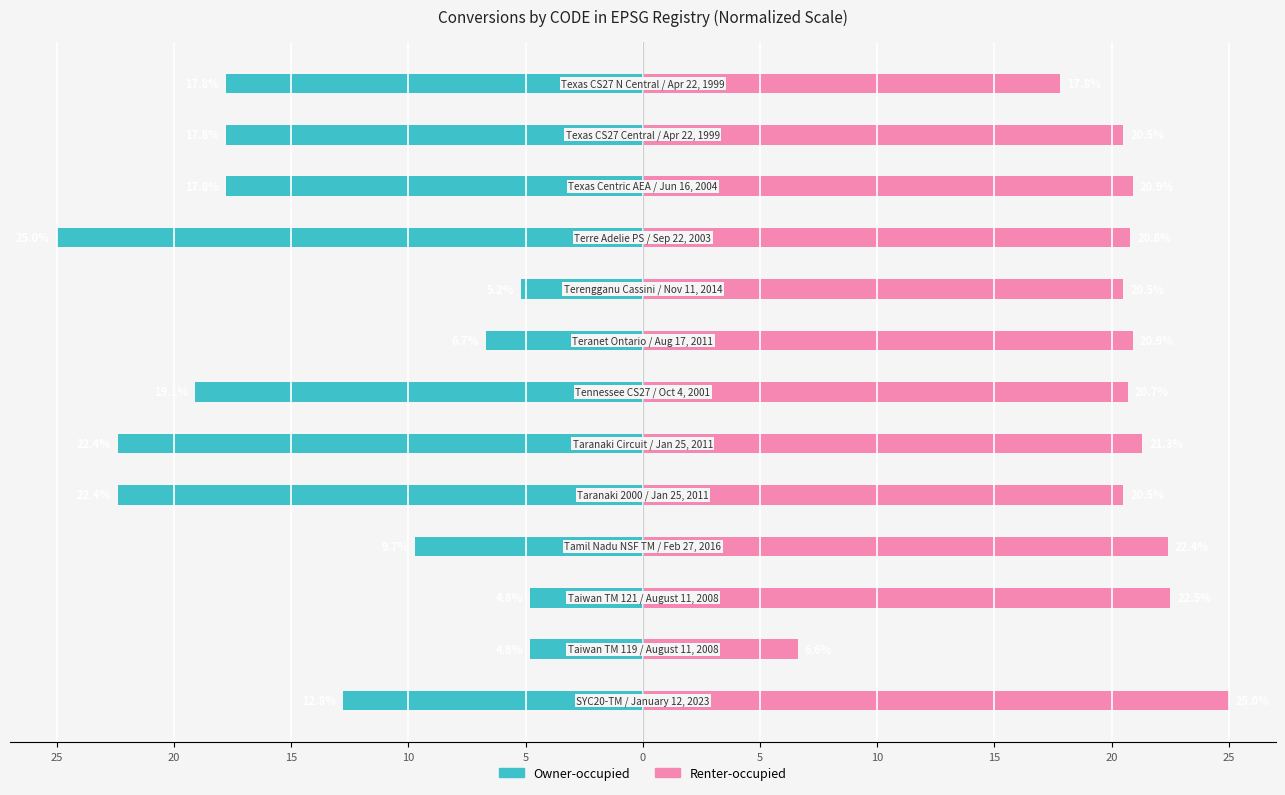

At how many categories does at least one series exceed -15?

13